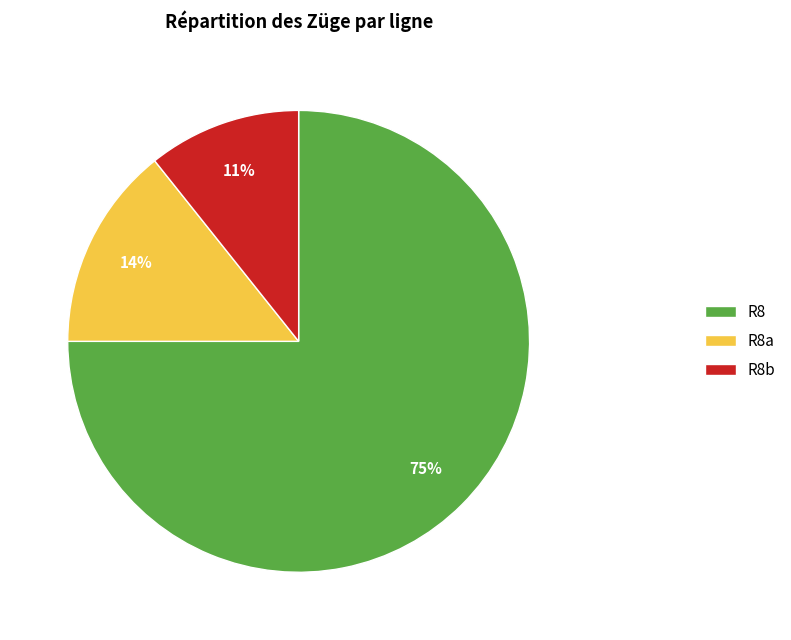

How many segments does this pie chart have?

3